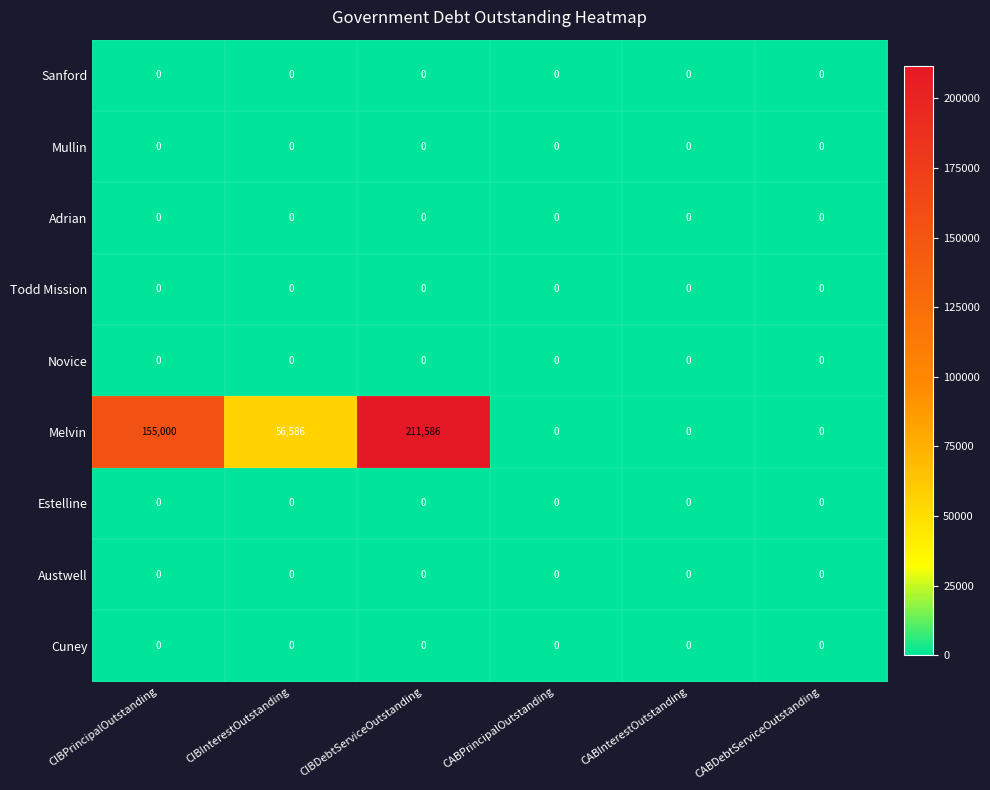

Which series has the widest spread of values?

Melvin